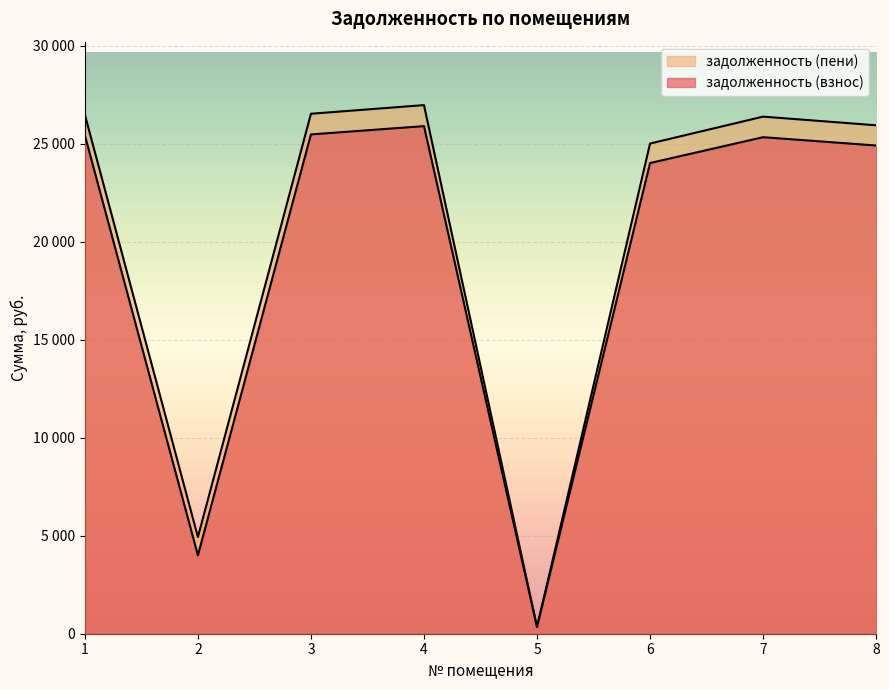

True or false: задолженность (пени) and задолженность (взнос) intersect in this chart.

False